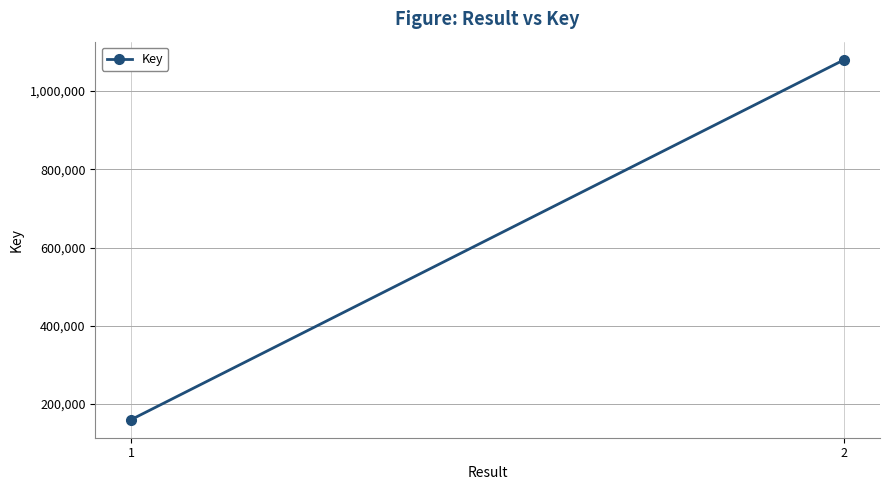

True or false: the data shows 486955 at 2.

False